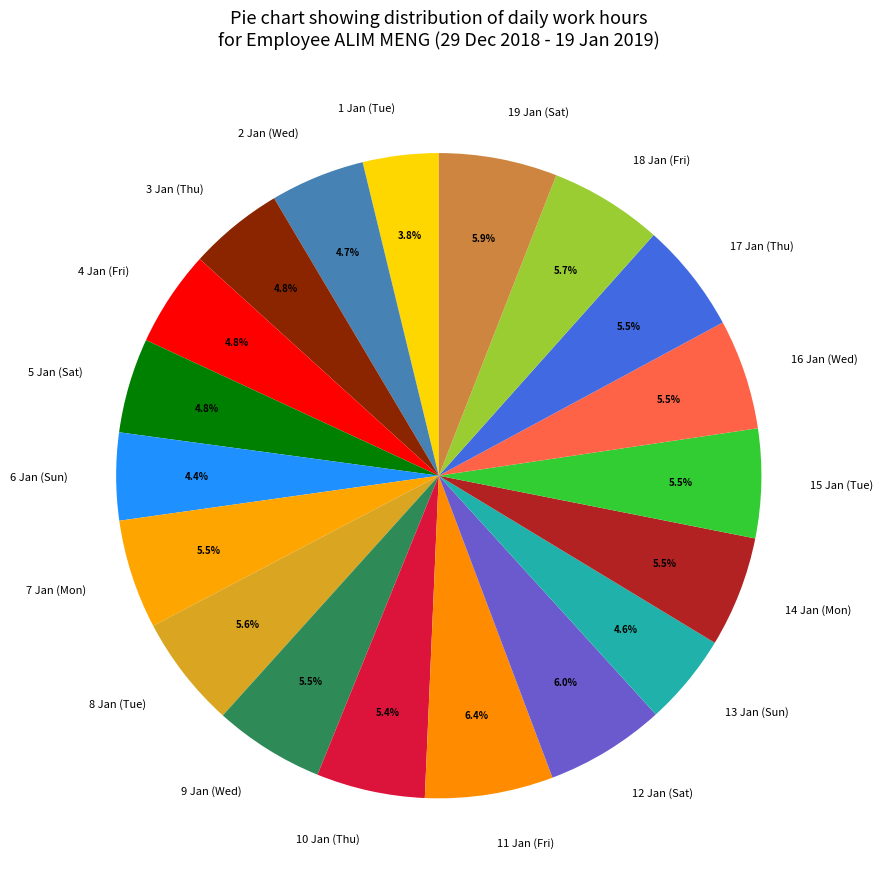

What portion of the pie excludes 17 Jan (Thu)?

94.5%